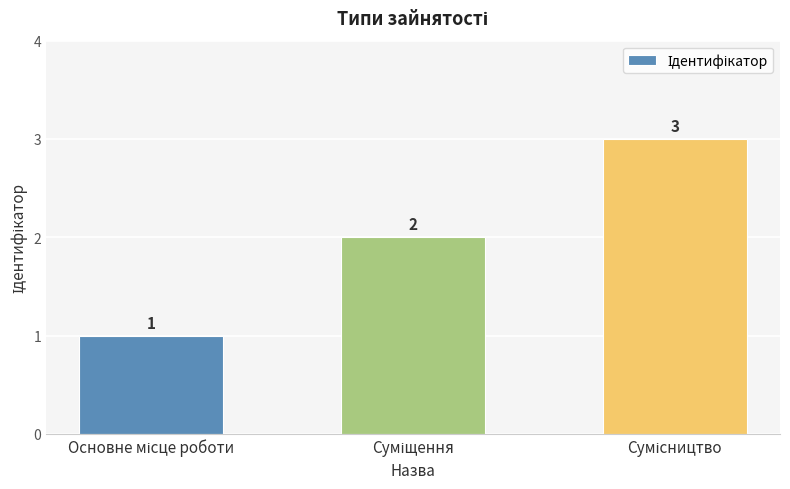

How many series are shown in this chart?

1